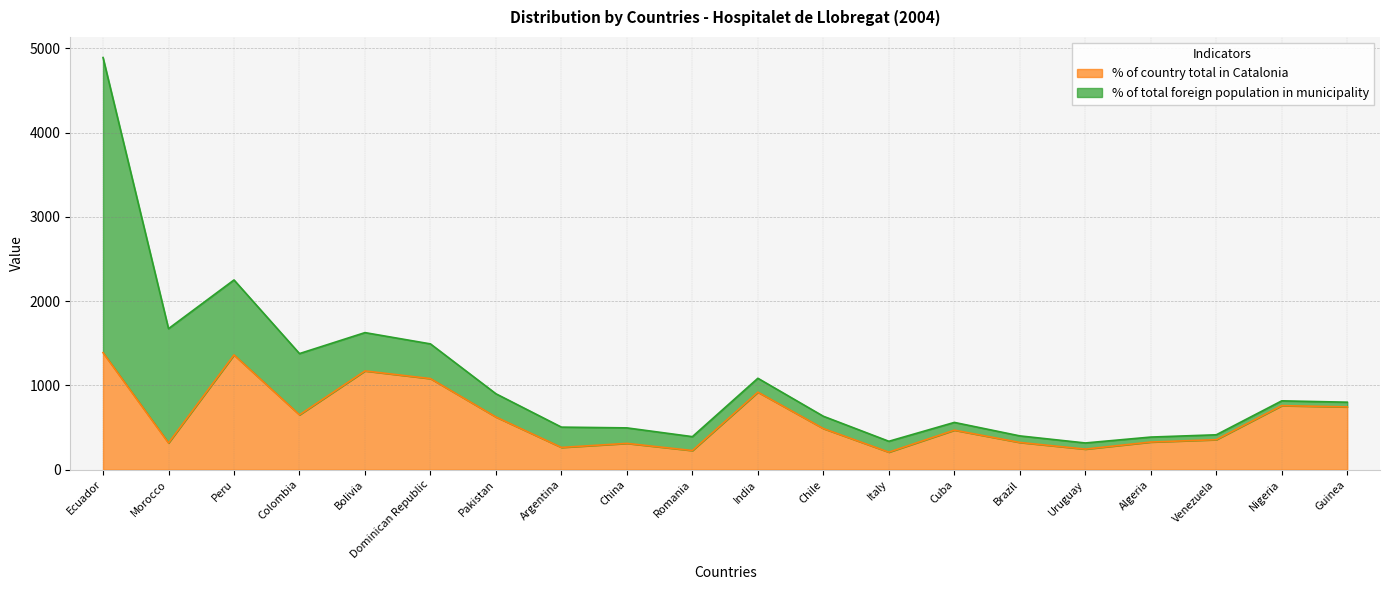

Rank the categories by value from lowest to highest.

Italy, Romania, Uruguay, Argentina, China, Morocco, Brazil, Algeria, Venezuela, Cuba, Chile, Pakistan, Colombia, Guinea, Nigeria, India, Dominican Republic, Bolivia, Peru, Ecuador